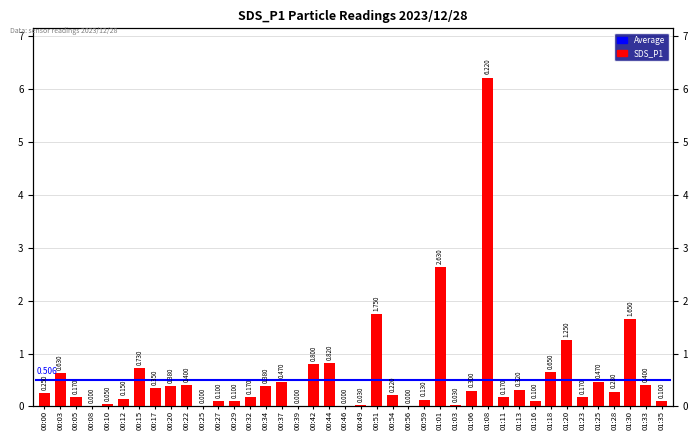

What position from the left is 00:15?

7